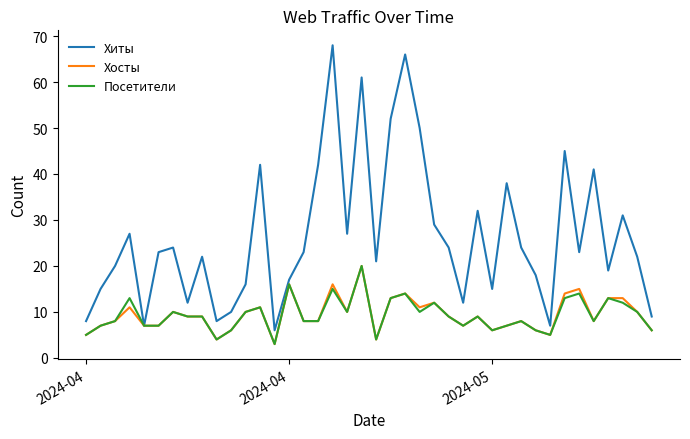

Does the chart display data point markers on the line(s)?

No